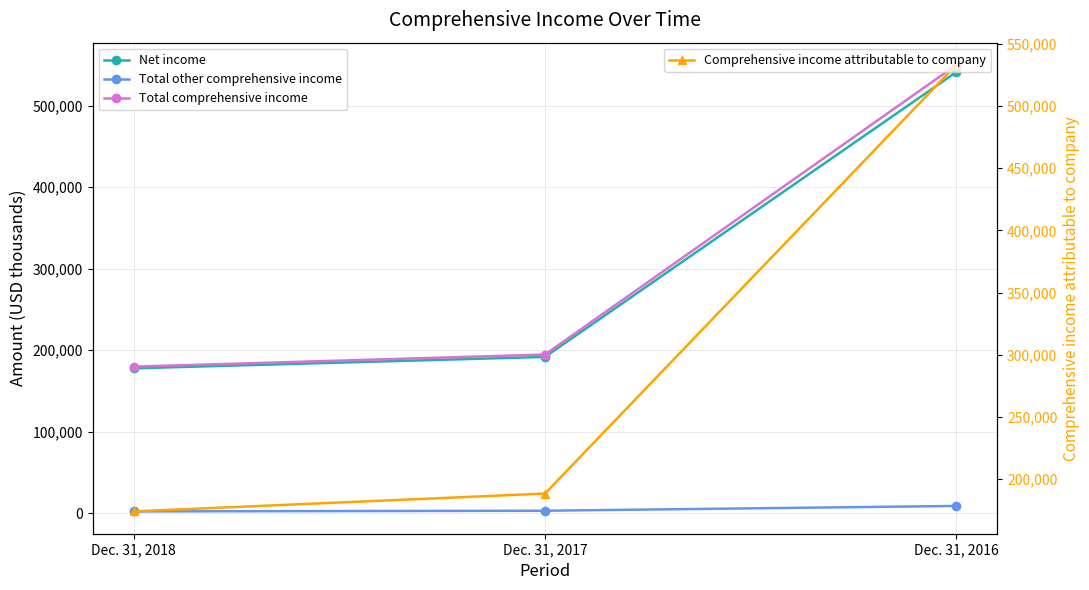

Is the value of Total other comprehensive income at Dec. 31, 2018 greater than the value of Total comprehensive income at Dec. 31, 2018?

No